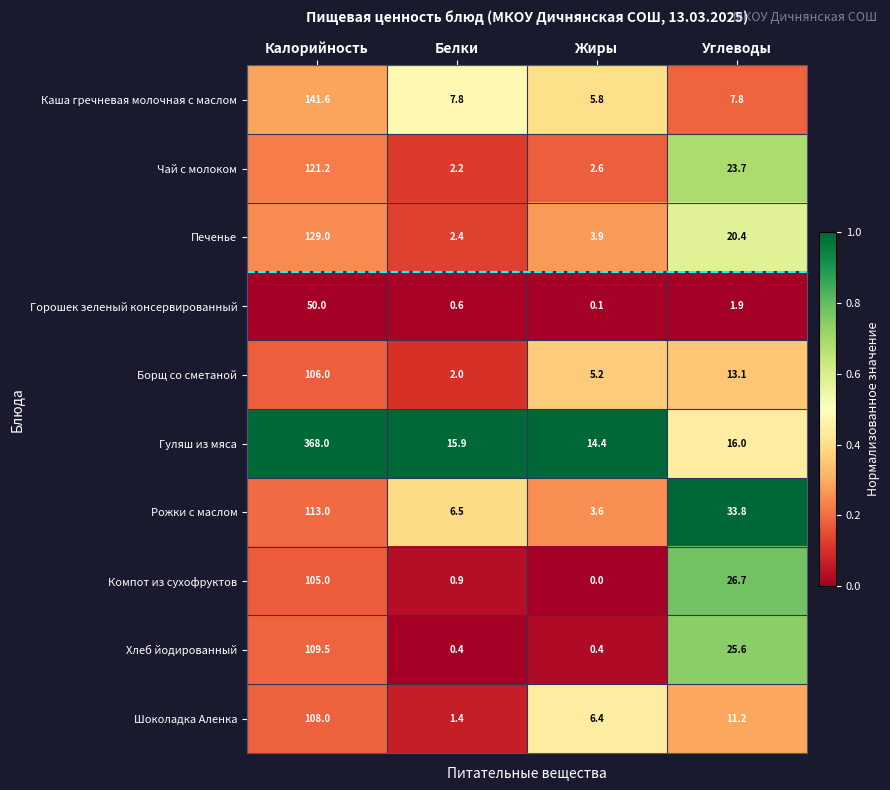

Which series has the largest range (max minus min)?

Гуляш из мяса